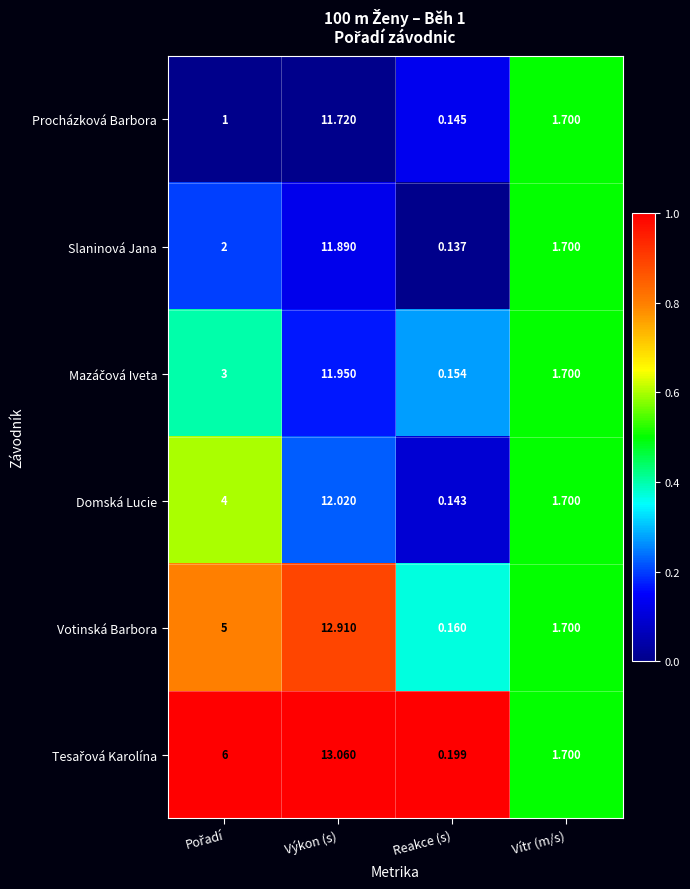

At which category does the chart reach its minimum across all series?

Reakce (s)